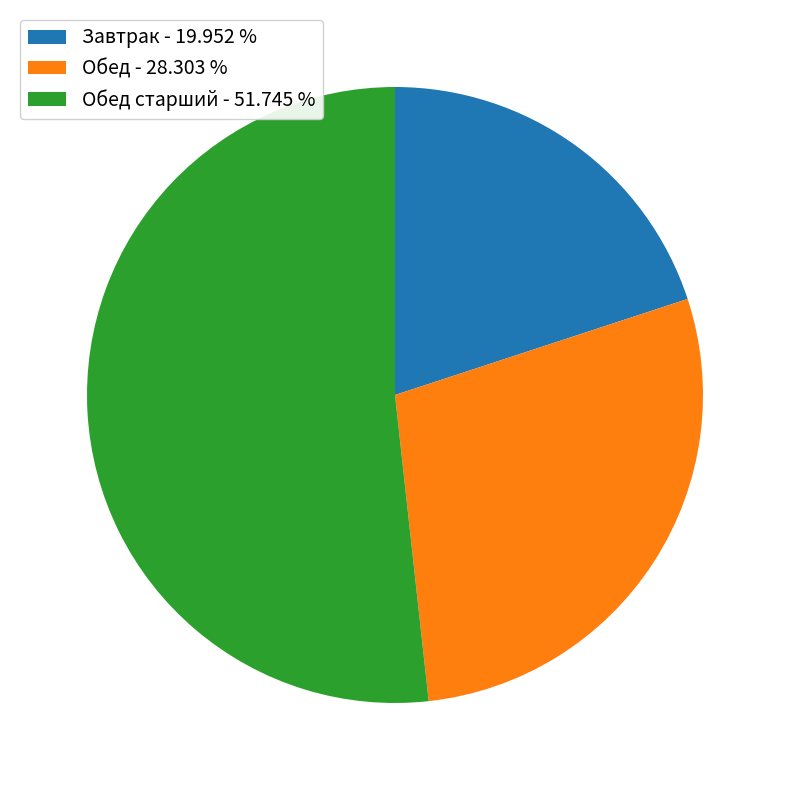

Does Завтрак - 19.952 % represent more than half of the total?

No